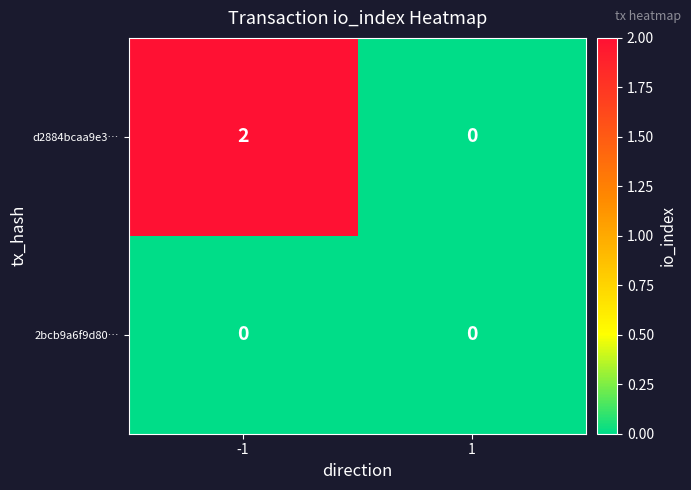

The d2884bcaa9e3… series shows 3 at -1. True or false?

False